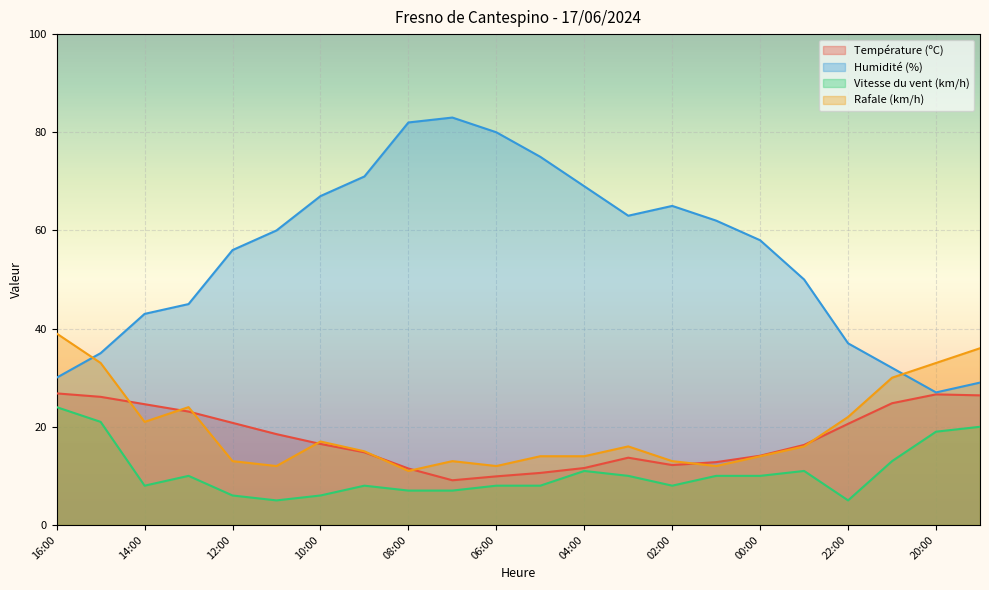

How many categories are shown in the chart?

22